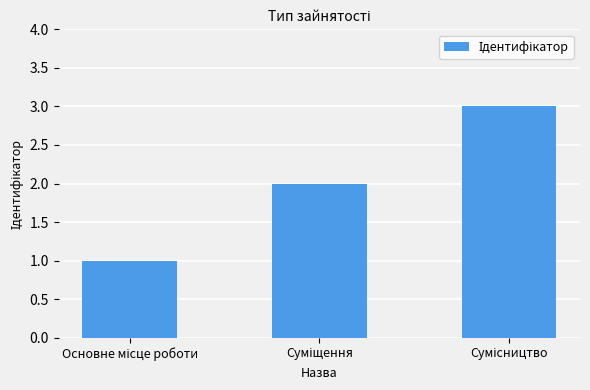

What is the greatest value displayed?

3